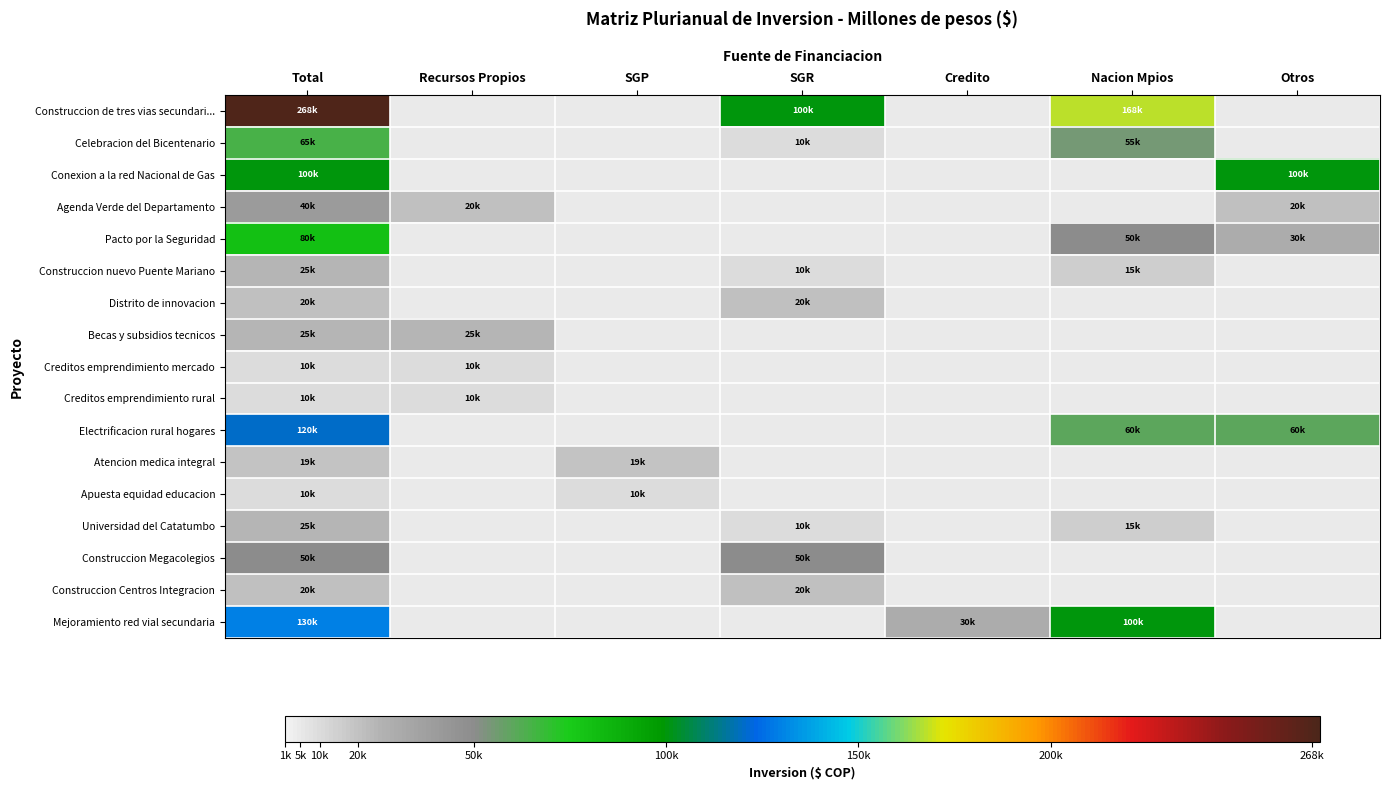

Rank the series at SGP from highest to lowest value.

Construccion de tres vias secundari..., Celebracion del Bicentenario, Conexion a la red Nacional de Gas, Agenda Verde del Departamento, Pacto por la Seguridad, Construccion nuevo Puente Mariano, Distrito de innovacion, Becas y subsidios tecnicos, Creditos emprendimiento mercado, Creditos emprendimiento rural, Electrificacion rural hogares, Atencion medica integral, Apuesta equidad educacion, Universidad del Catatumbo, Construccion Megacolegios, Construccion Centros Integracion, Mejoramiento red vial secundaria